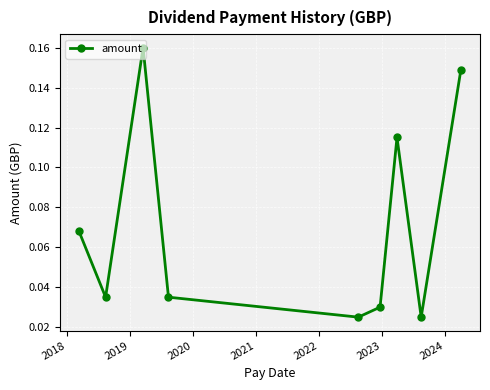

True or false: there are more than 2 points higher than both neighbors.

False